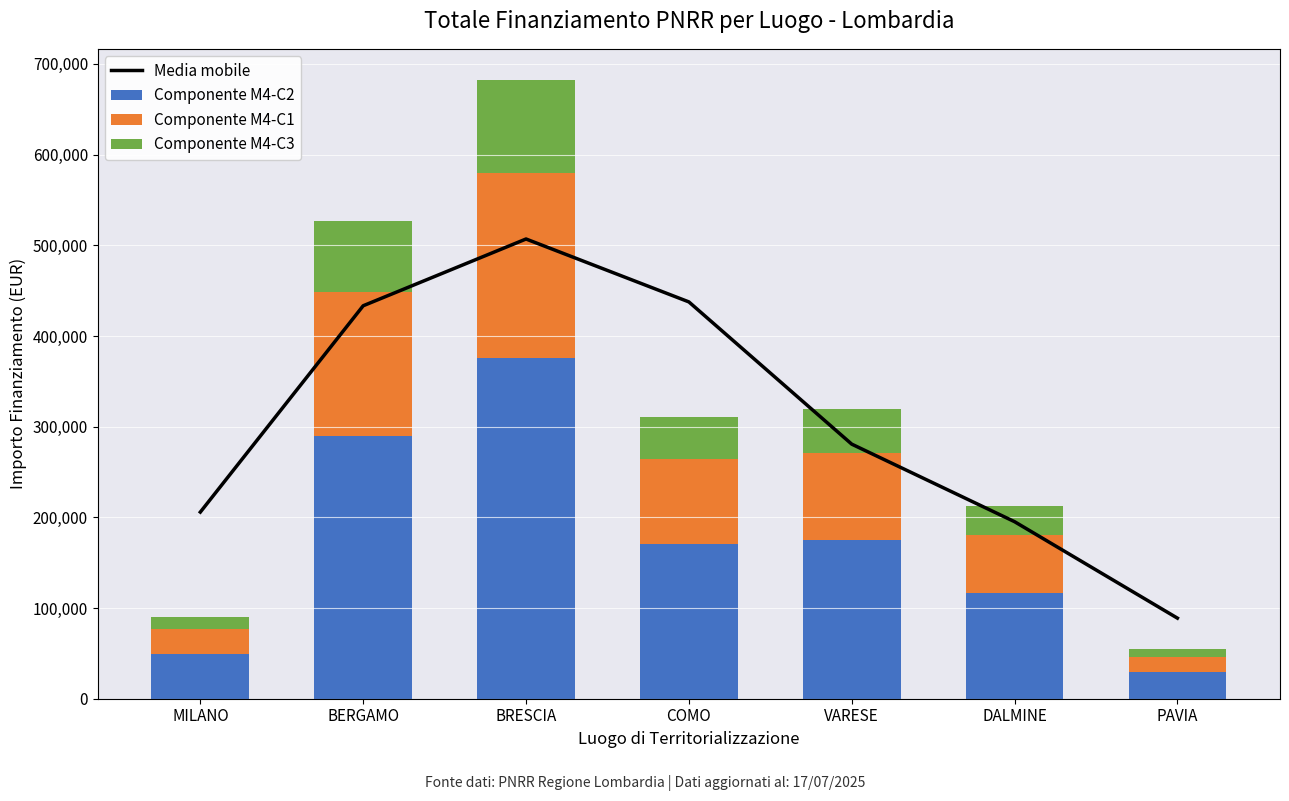

What is the greatest value displayed?

506938.3